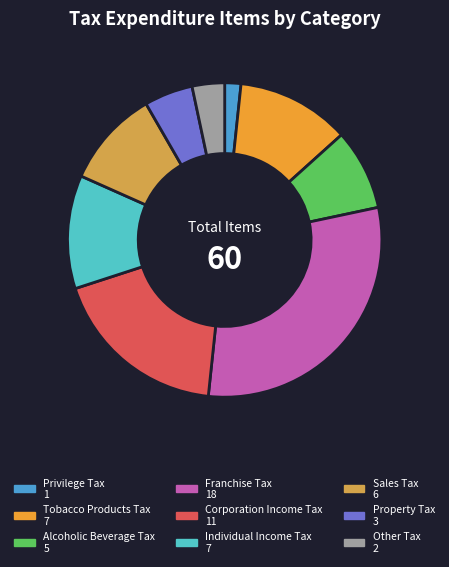

True or false: Other Tax accounts for 3% of the total.

True